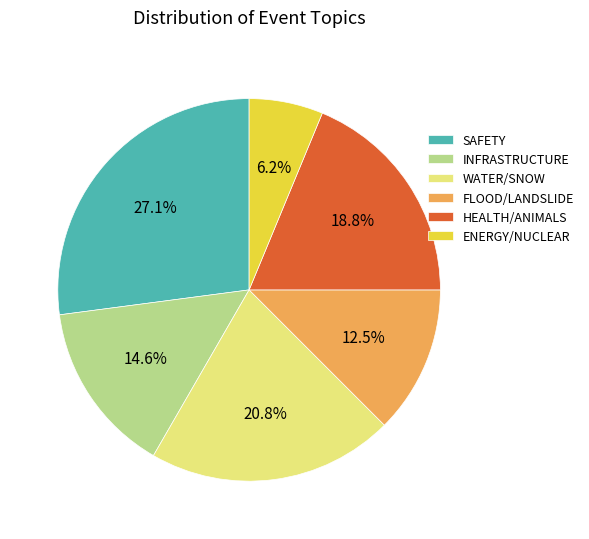

Is there any slice that represents more than half of the pie?

No